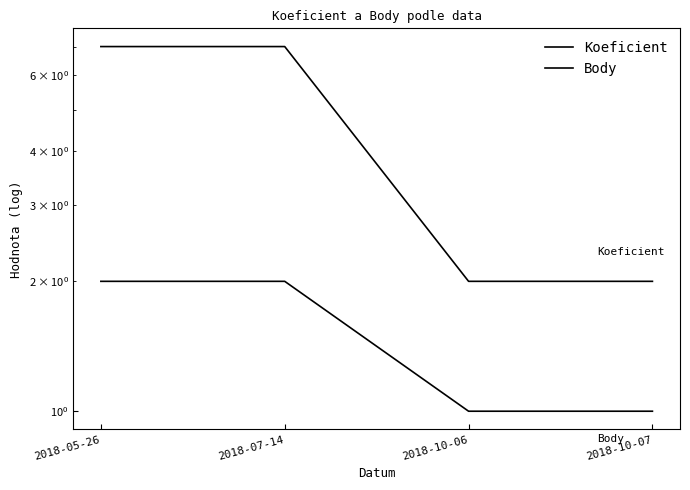

What is the label of the 1st point from the right?

2018-10-07